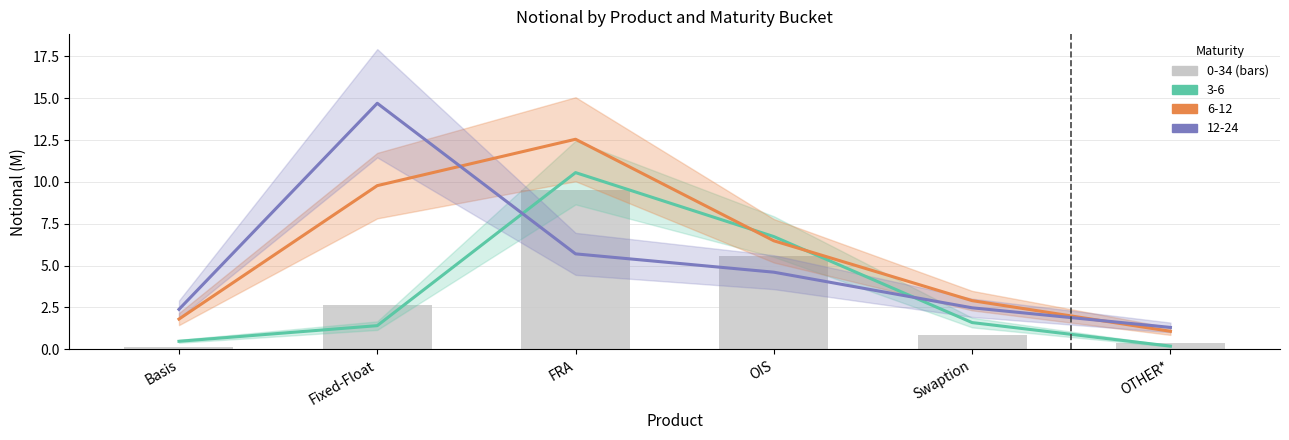

What is the label of the 4th bar from the left?

OIS